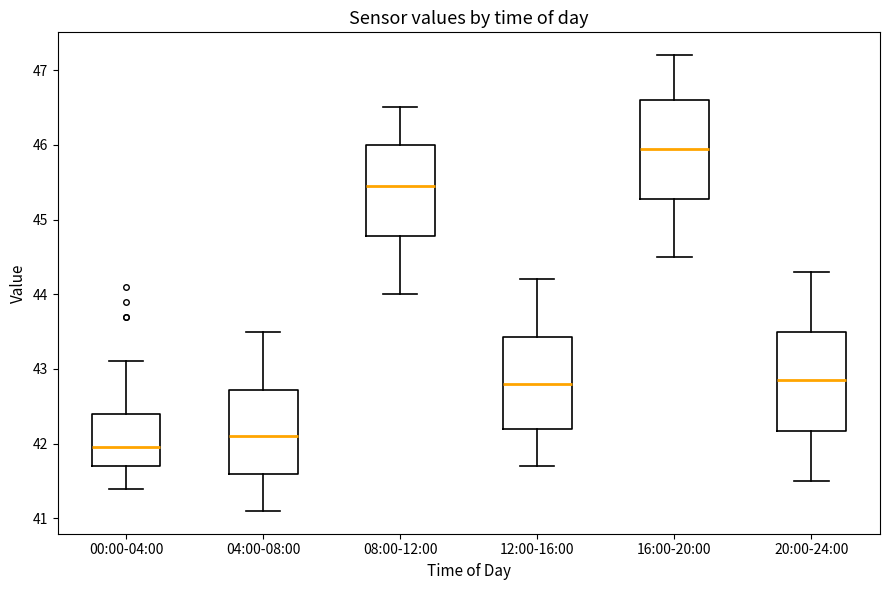

Where does the median line of the box for 16:00-20:00 sit on the y-axis? The values are not printed on the chart, so give them approximately, as read against the axis.

46.0